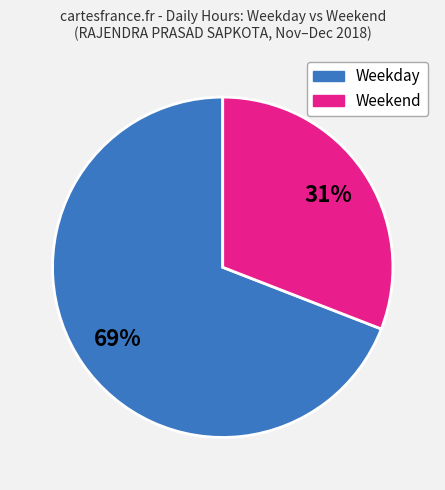

To the nearest percent, what is the average slice percentage?

50%